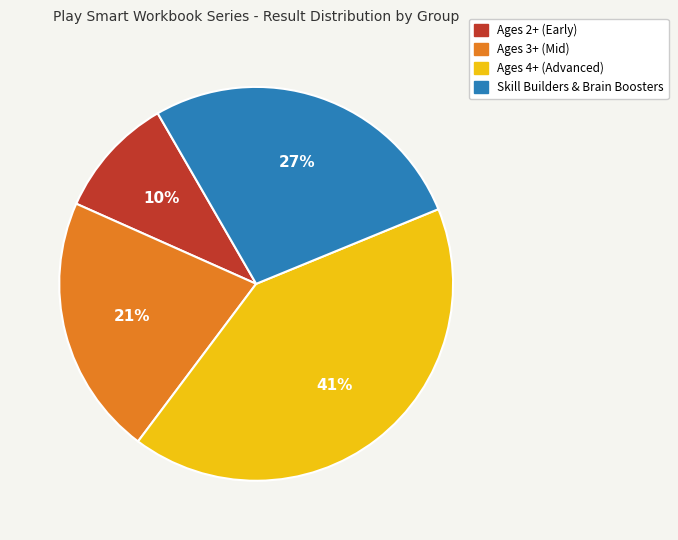

Is there any slice that represents more than half of the pie?

No